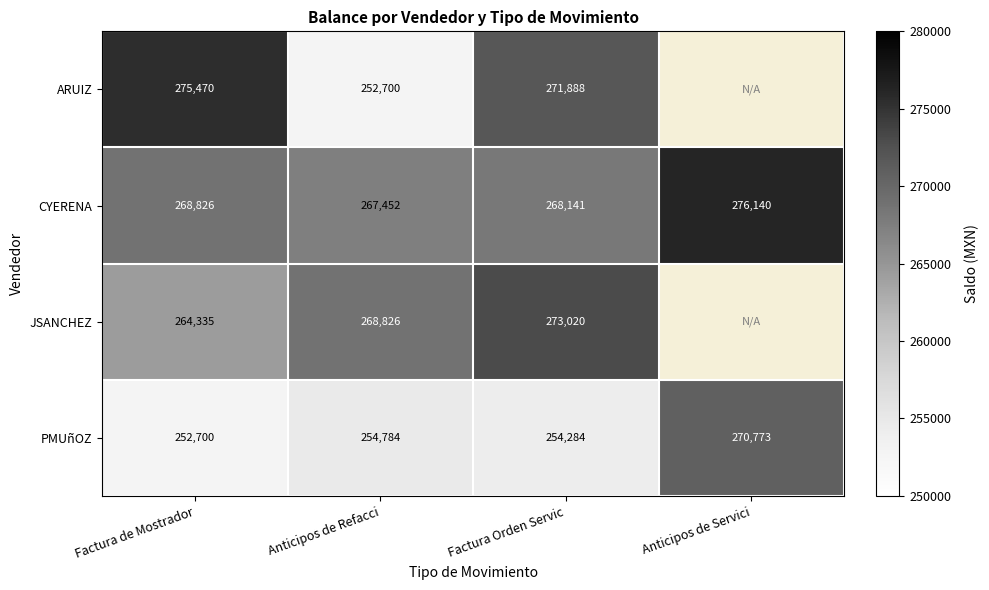

True or false: PMUñOZ has a value of 468227.7 at Anticipos de Servici.

False